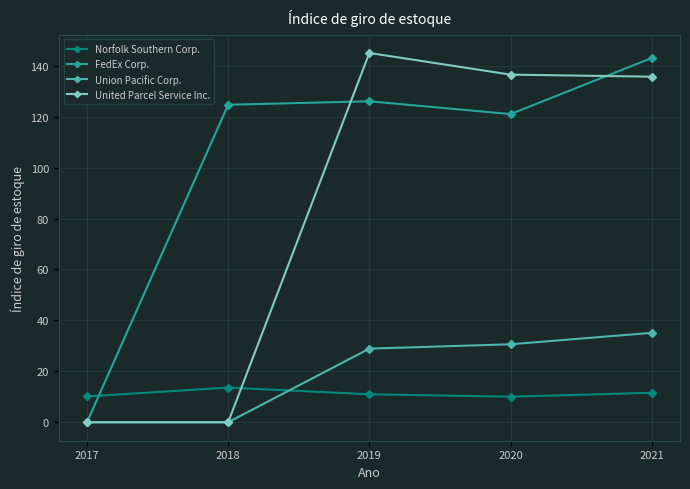

After their last crossing, which series has the higher values: United Parcel Service Inc. or Norfolk Southern Corp.?

United Parcel Service Inc.